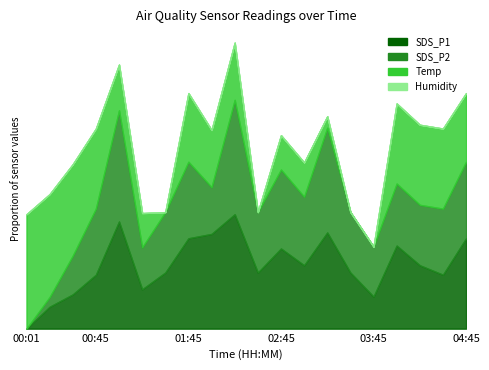

How many data points in SDS_P2 are above 10?

18